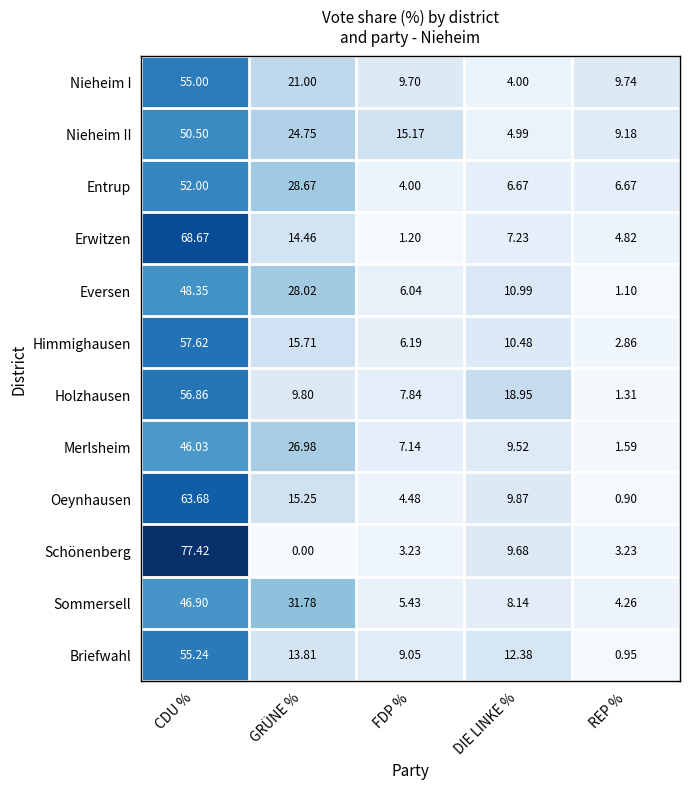

At how many categories does at least one series exceed 0?

5